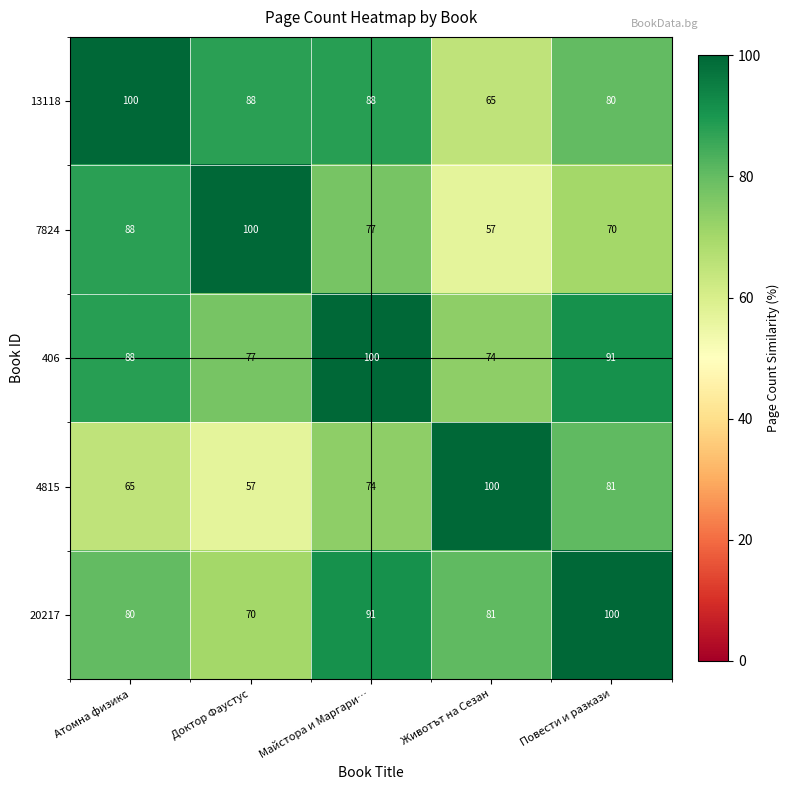

Reading right to left, list all the values displayed in this chart.

13118: Повести и разкази=80	Животът на Сезан=65	Майстора и Маргари…=88	Доктор Фаустус=88	Атомна физика=100
7824: Повести и разкази=70	Животът на Сезан=57	Майстора и Маргари…=77	Доктор Фаустус=100	Атомна физика=88
406: Повести и разкази=91	Животът на Сезан=74	Майстора и Маргари…=100	Доктор Фаустус=77	Атомна физика=88
4815: Повести и разкази=81	Животът на Сезан=100	Майстора и Маргари…=74	Доктор Фаустус=57	Атомна физика=65
20217: Повести и разкази=100	Животът на Сезан=81	Майстора и Маргари…=91	Доктор Фаустус=70	Атомна физика=80